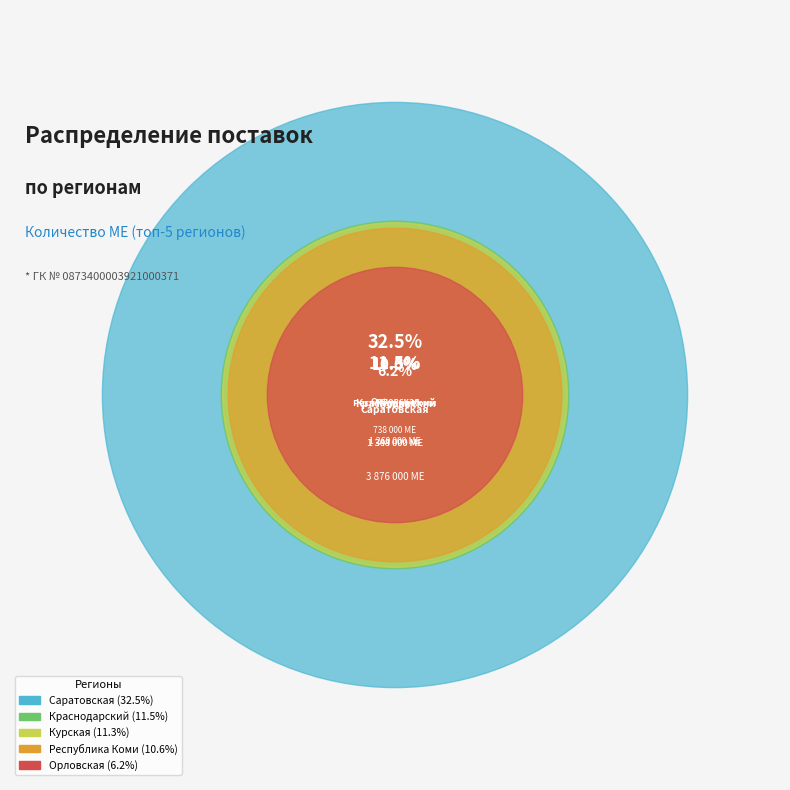

To the nearest percent, what portion does Орловская represent?

6%